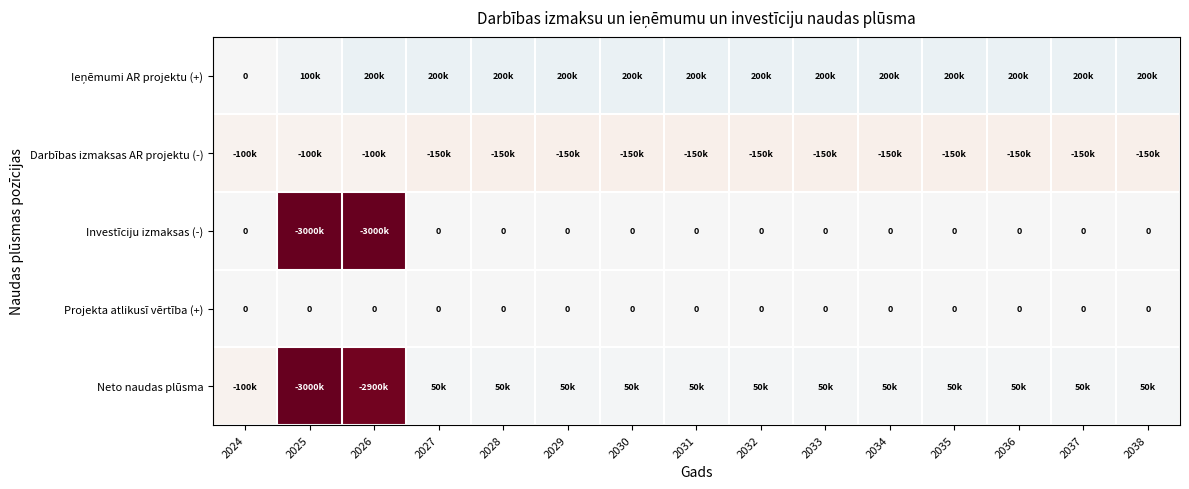

What is the maximum value shown in the chart?

200000